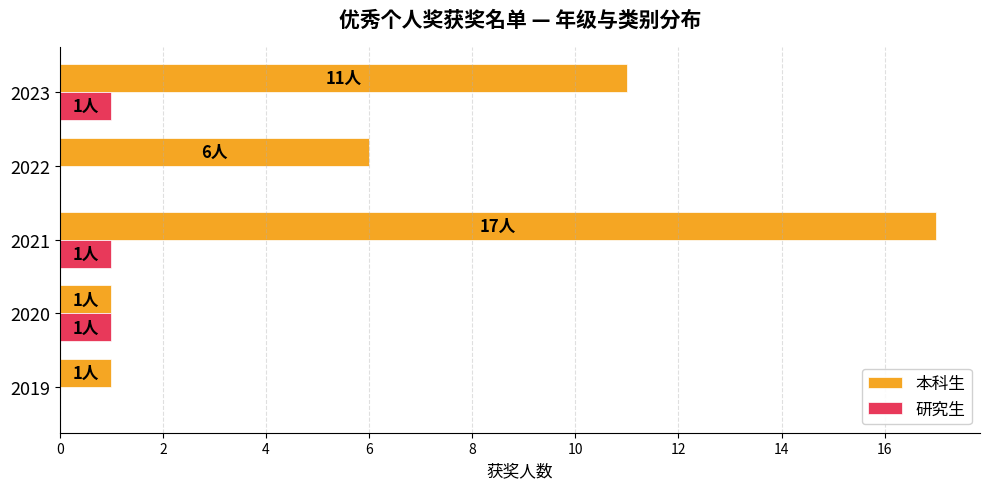

What are all the series names shown in the legend?

本科生, 研究生